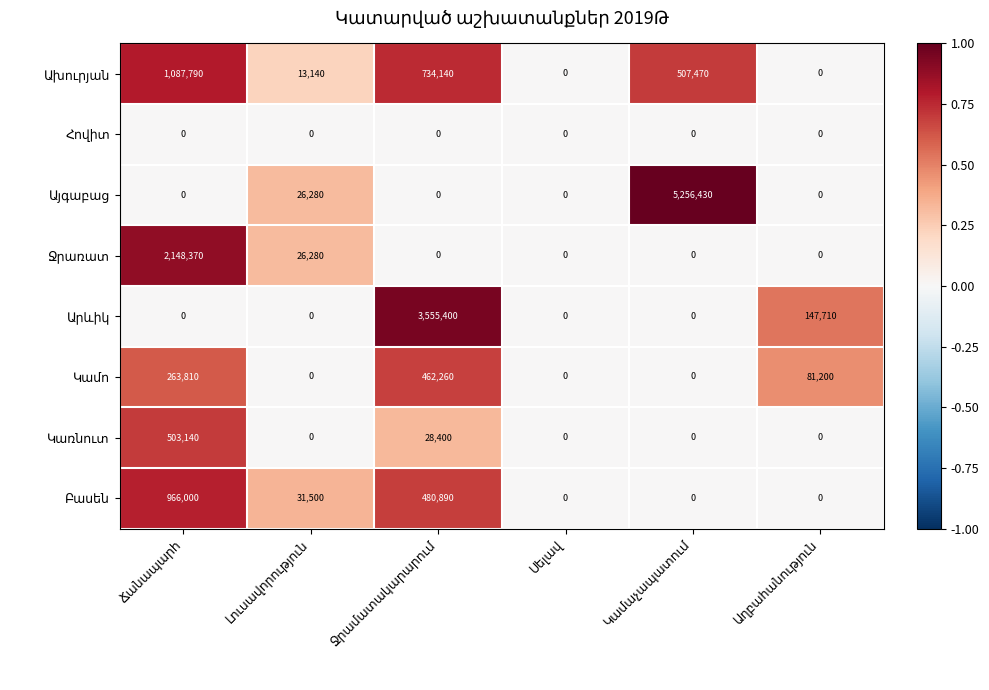

At which label does Ջրառատ reach its peak?

Ճանապարհ